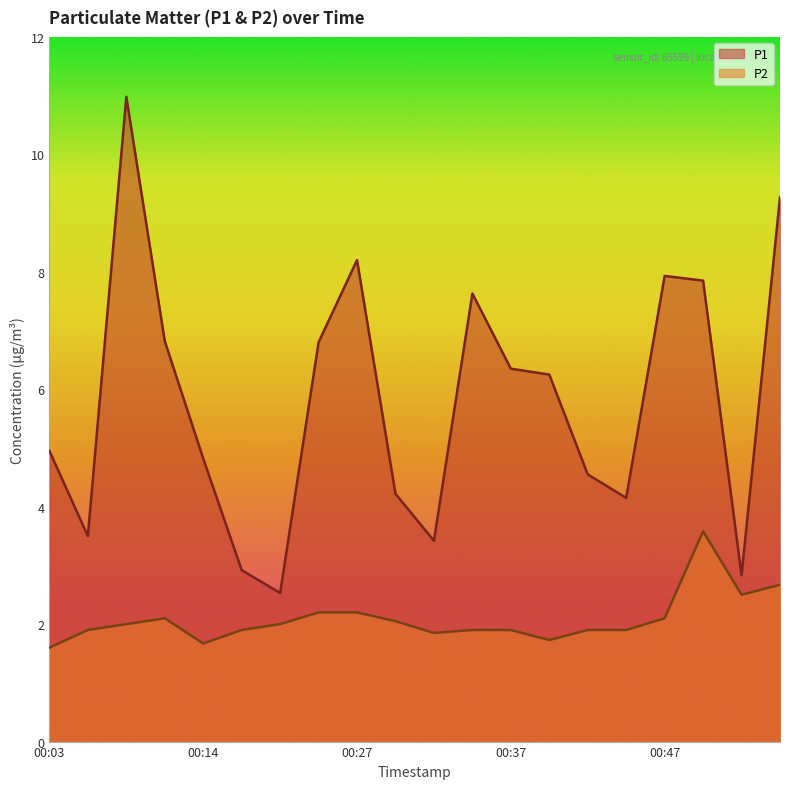

True or false: P1 and P2 intersect in this chart.

False